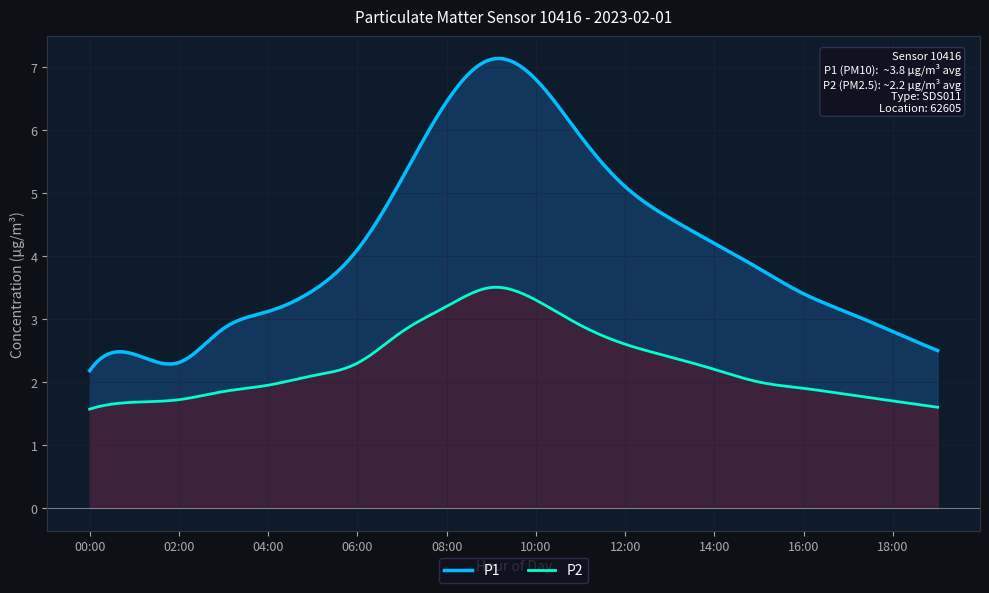

At 00:00, list the series in order from smallest to largest.

P2, P1